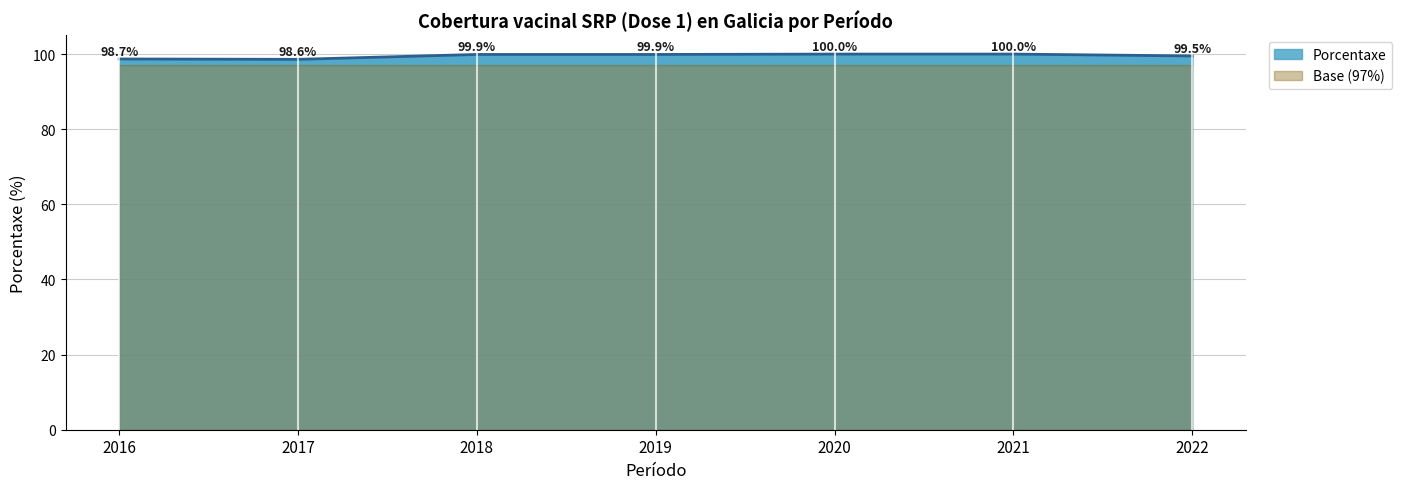

Does the chart have visible grid lines?

Yes